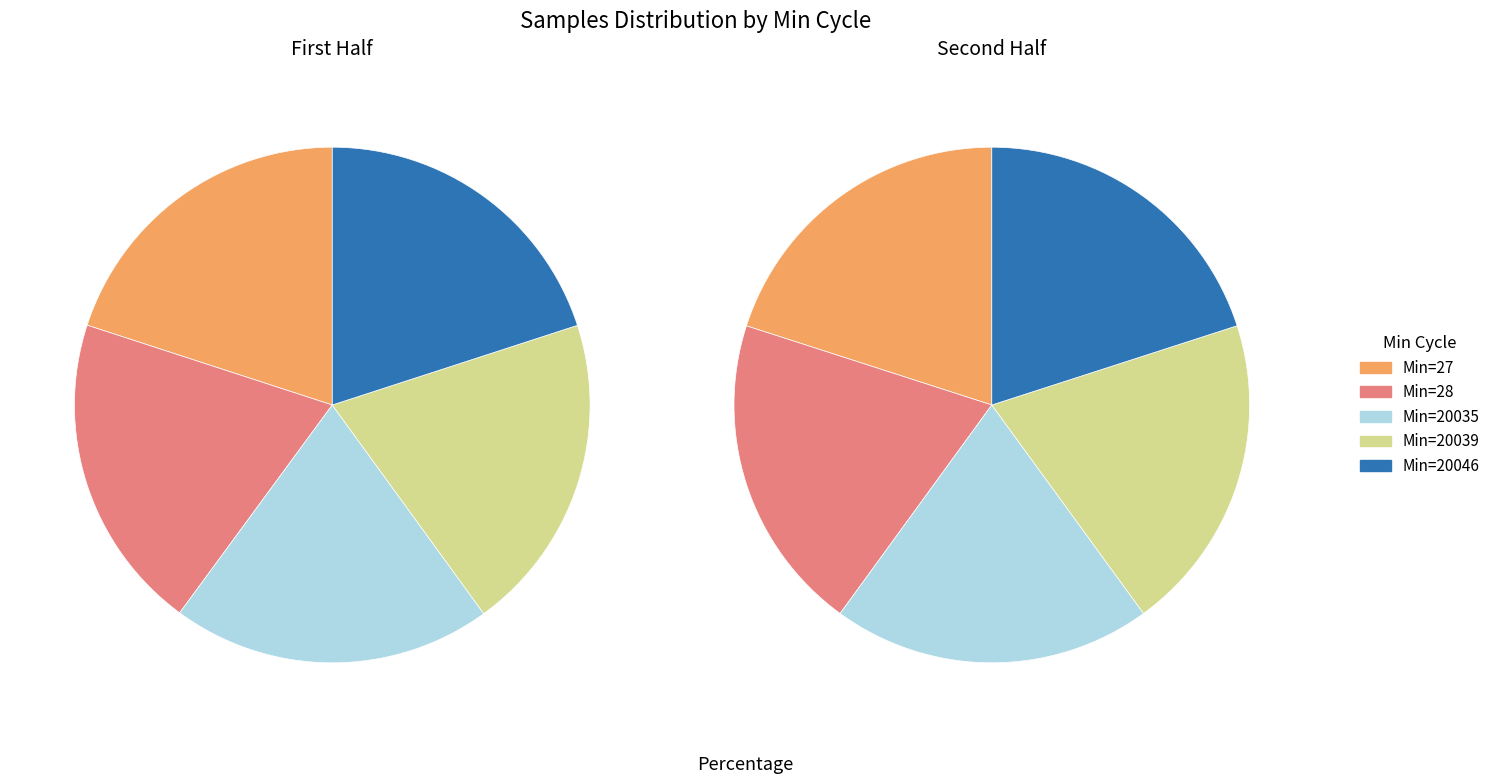

Which category has the smallest portion of the pie?

Min_cycle_28